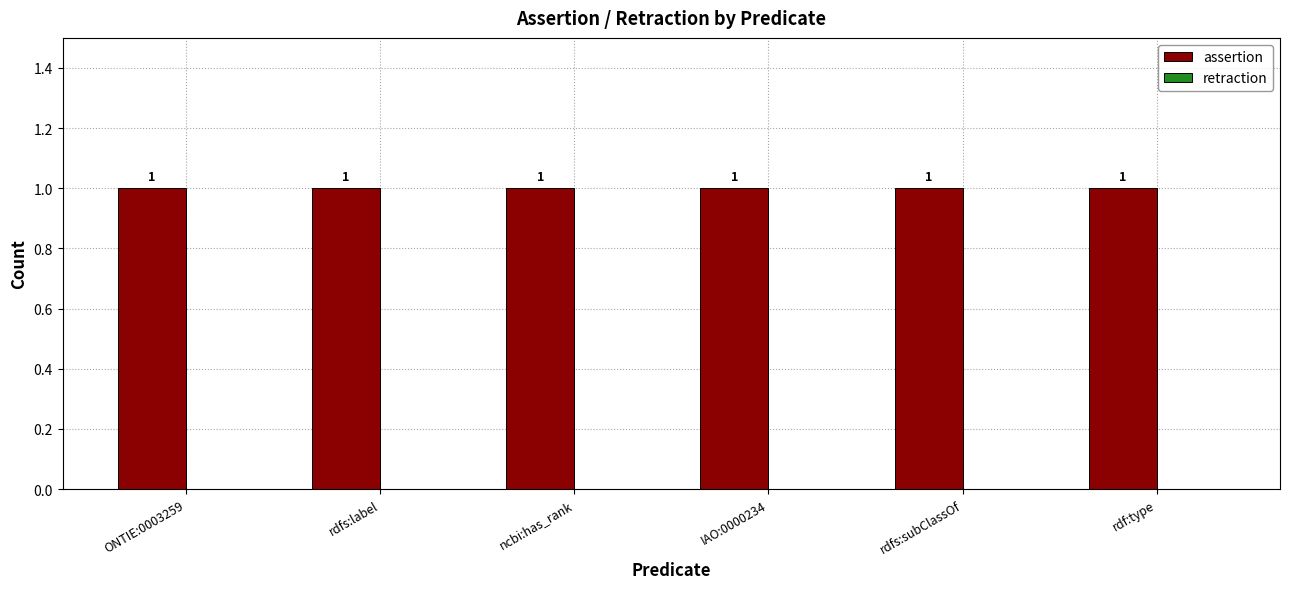

What is the total value across all series at rdfs:label?

1